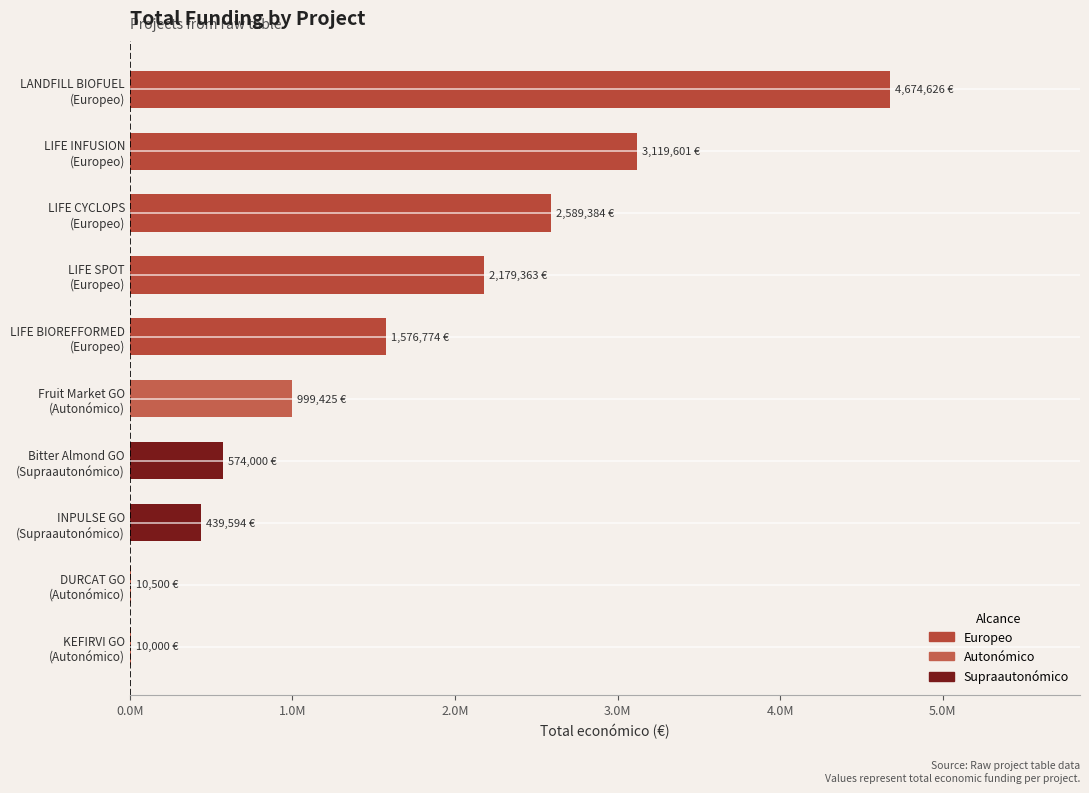

What is the approximate value at DURCAT GO
(Autonómico)?

10500